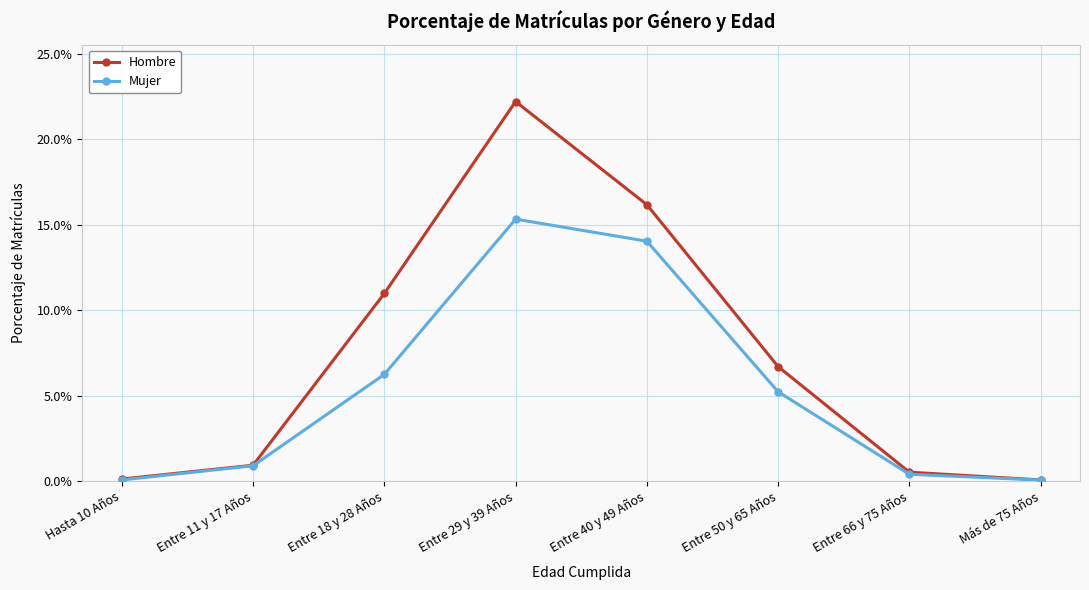

Rank the series by their maximum value, from lowest to highest.

Mujer, Hombre